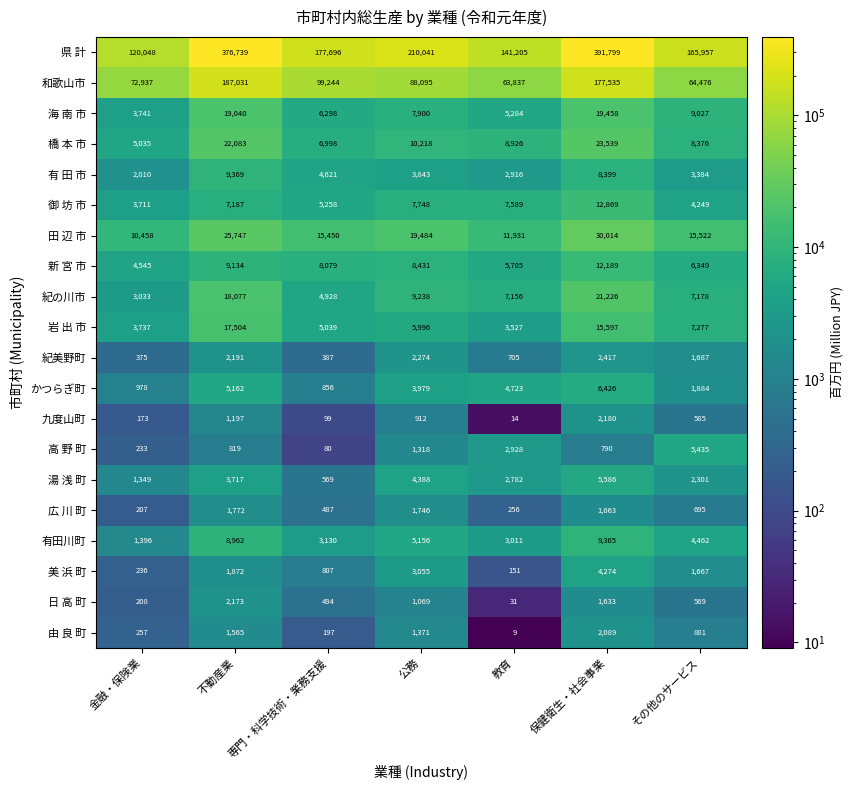

Which category has the lowest value across all series?

教育